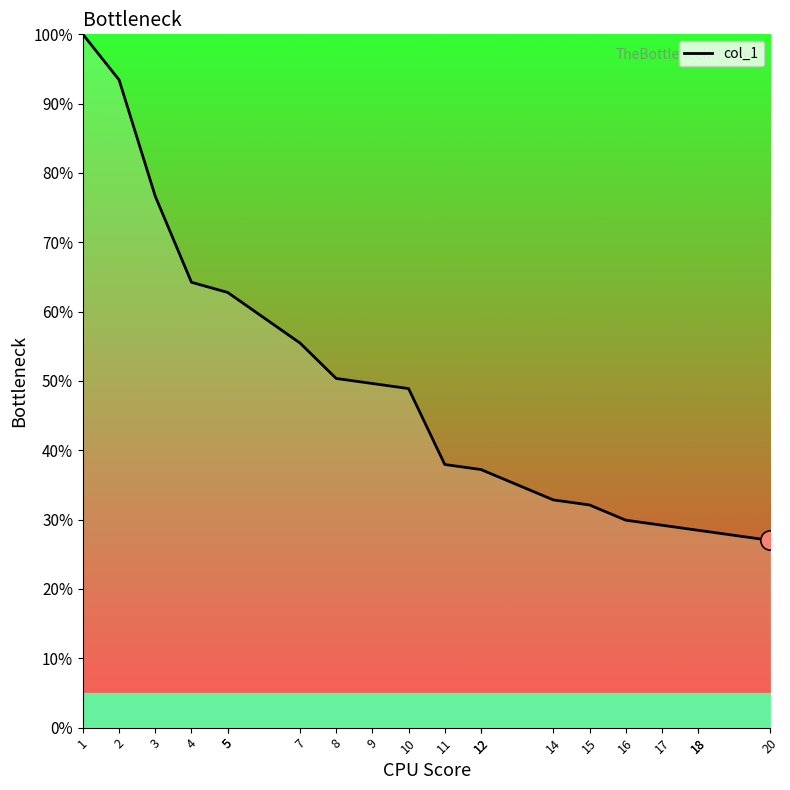

At which category does the chart reach its peak across all series?

1